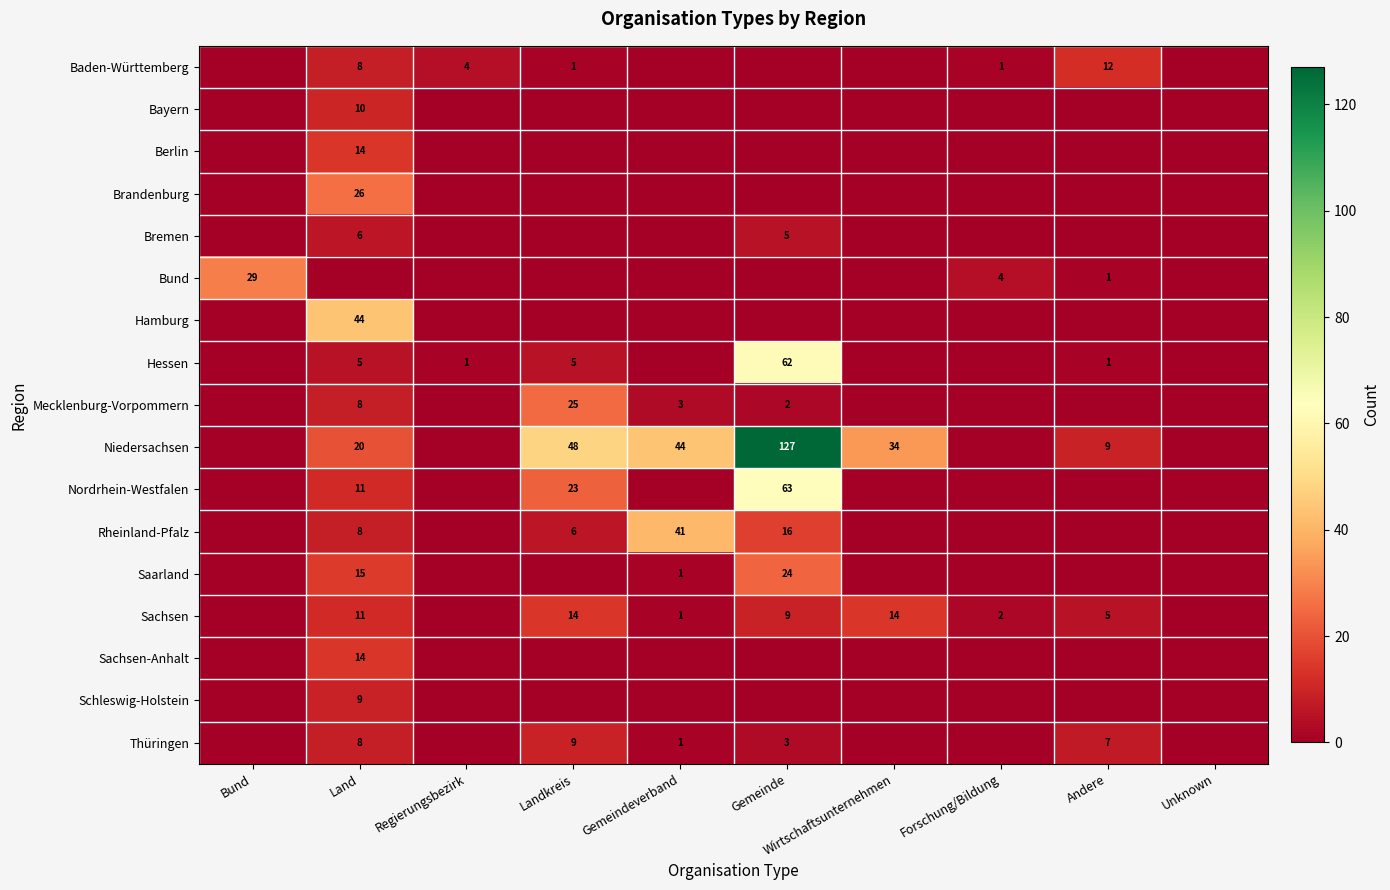

What is the difference between the Sachsen values at Forschung/Bildung and Wirtschaftsunternehmen?

12